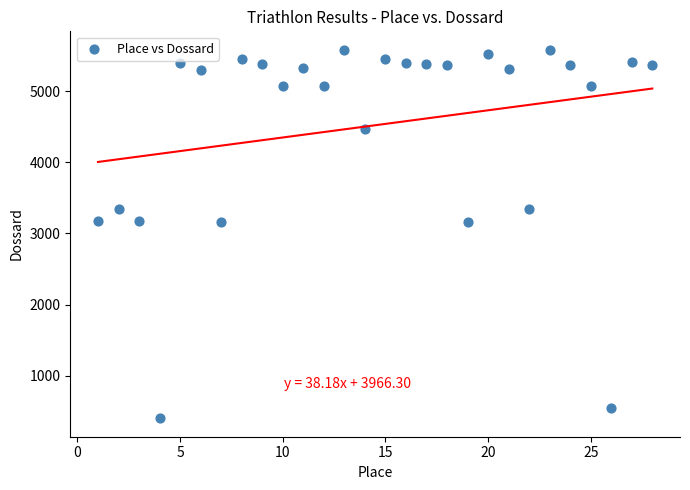

What is the range of X values (max minus min)?

27